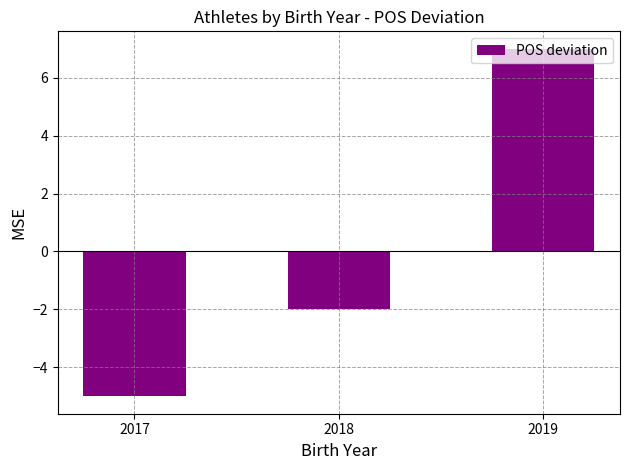

Rank the categories by value from highest to lowest.

2019, 2018, 2017